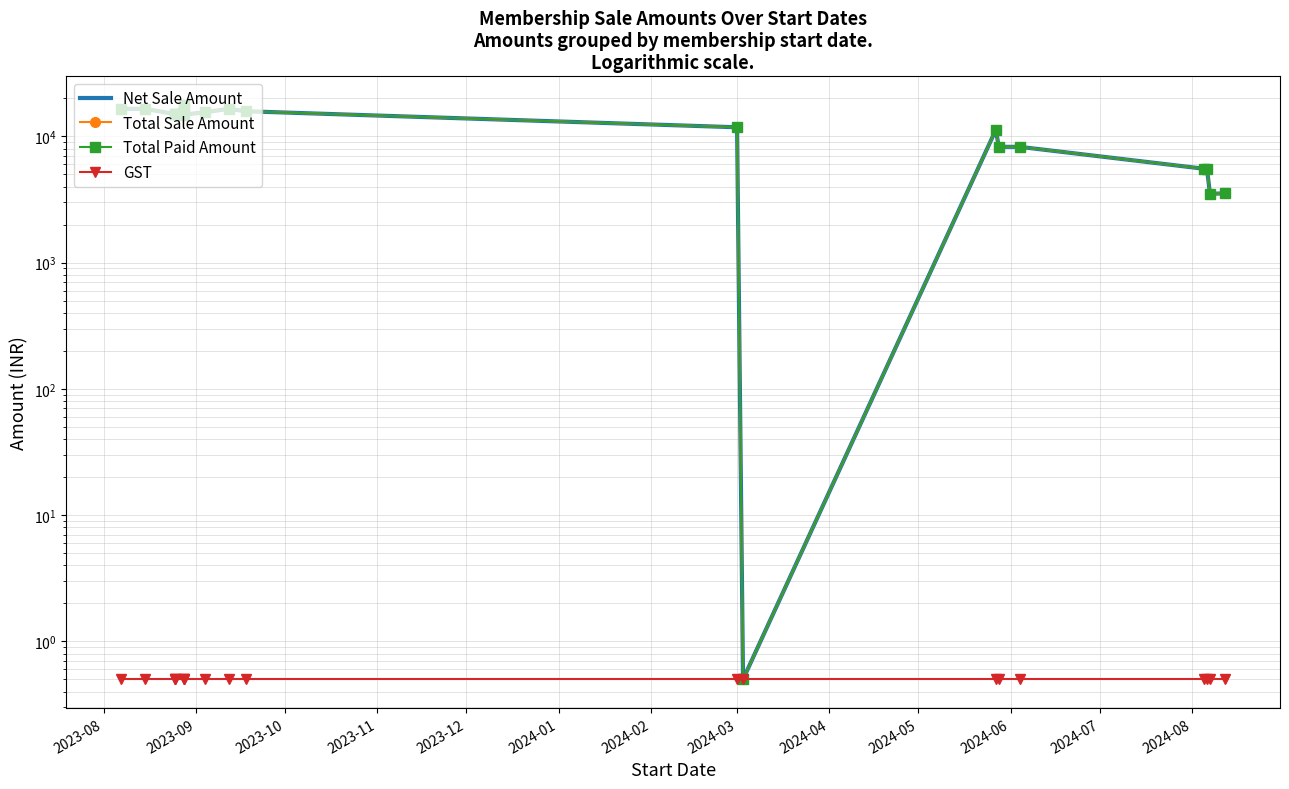

How many lines are shown in the chart?

4